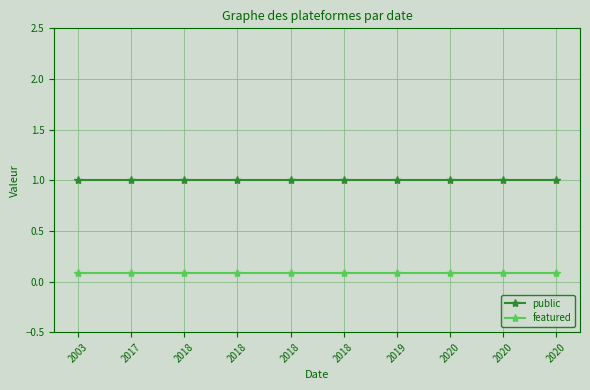

At which label is featured closest to 0?

2003